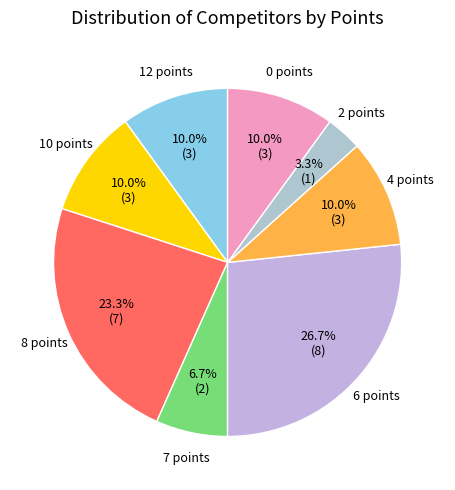

Do 4 points and 0 points together represent more than half of the pie?

No